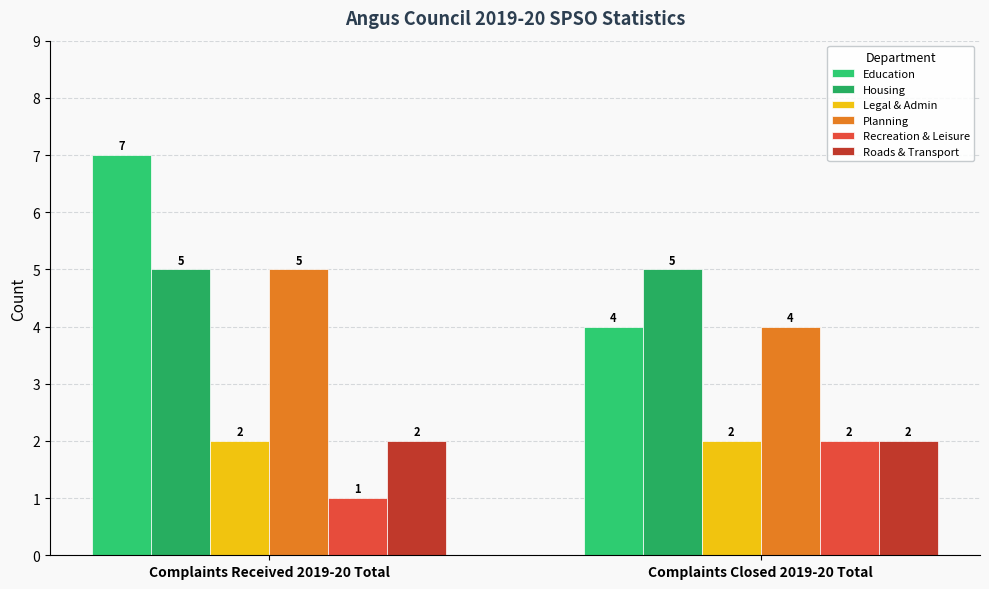

What is the value of the Housing bar at the 1st from the left?

5